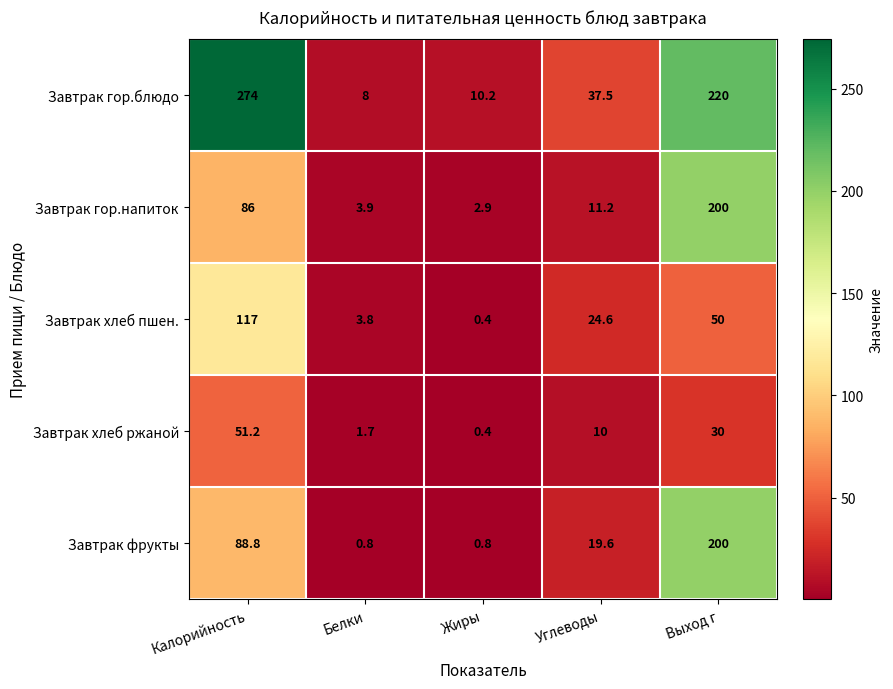

Rank the series at Калорийность from highest to lowest value.

Завтрак гор.блюдо, Завтрак хлеб пшен., Завтрак фрукты, Завтрак гор.напиток, Завтрак хлеб ржаной